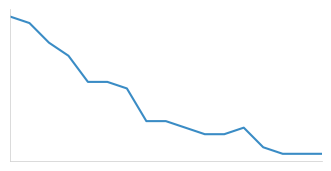

Does the chart display data point markers on the line(s)?

No